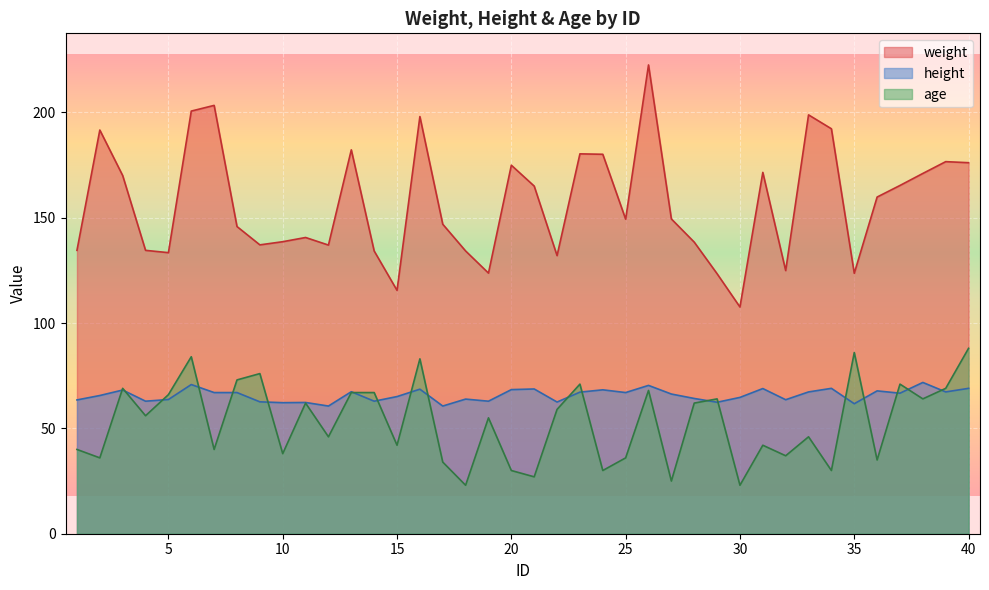

What is the sum of all age values?

2120.0